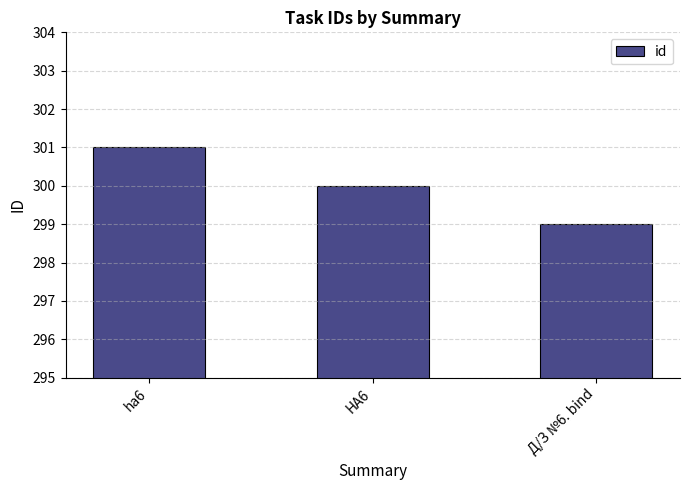

What is the change in value from HA6 to Д/З №6. bind?

-1